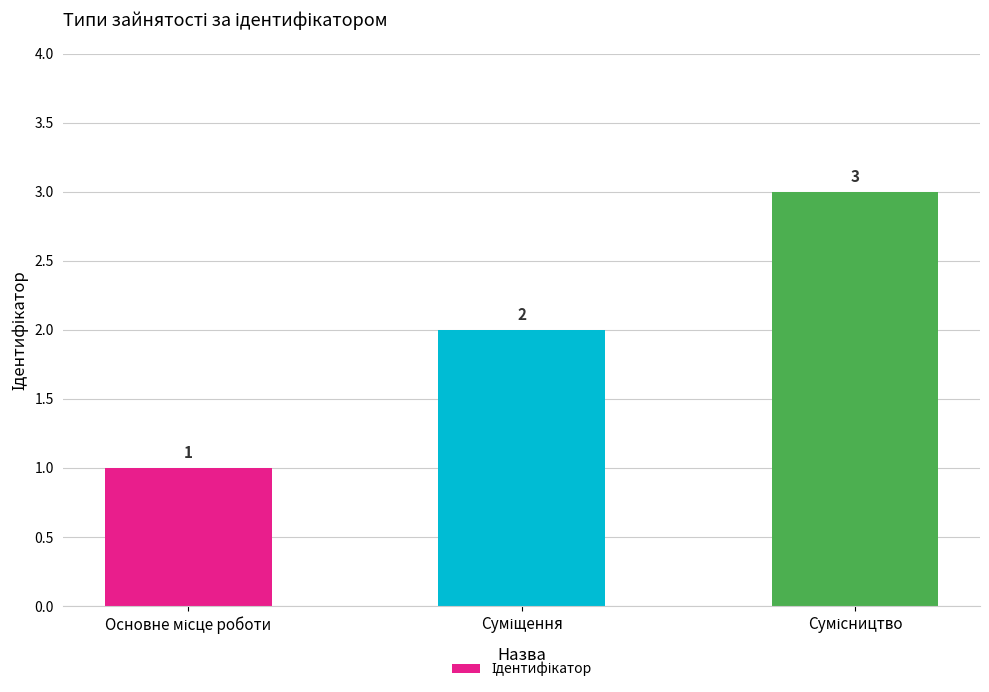

What is the sum of all values?

6